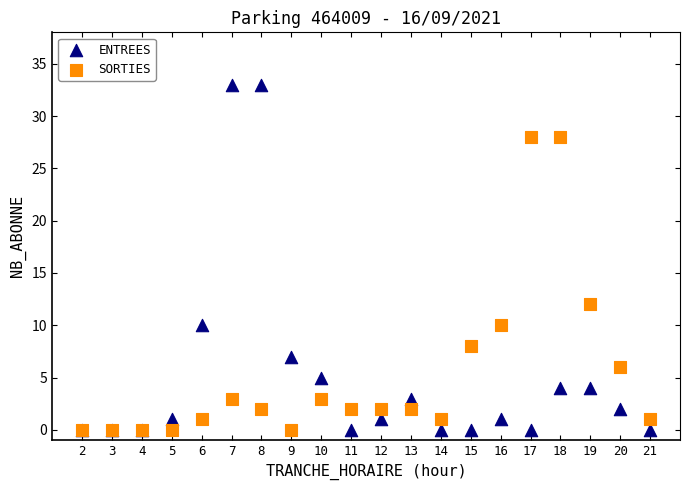

In the ENTREES series, what Y value is closest to 16?

10